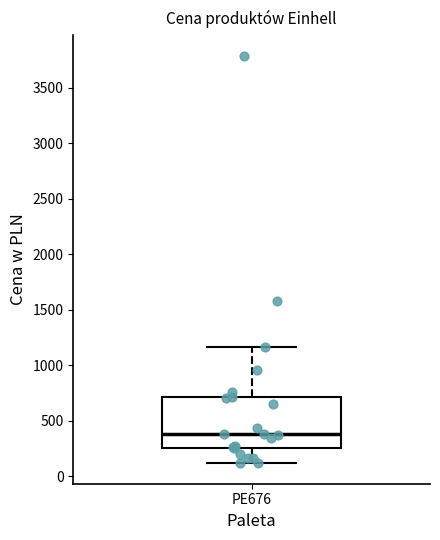

Where is the lower edge of the box for PE676 on the y-axis? The values are not printed on the chart, so give them approximately, as read against the axis.

250